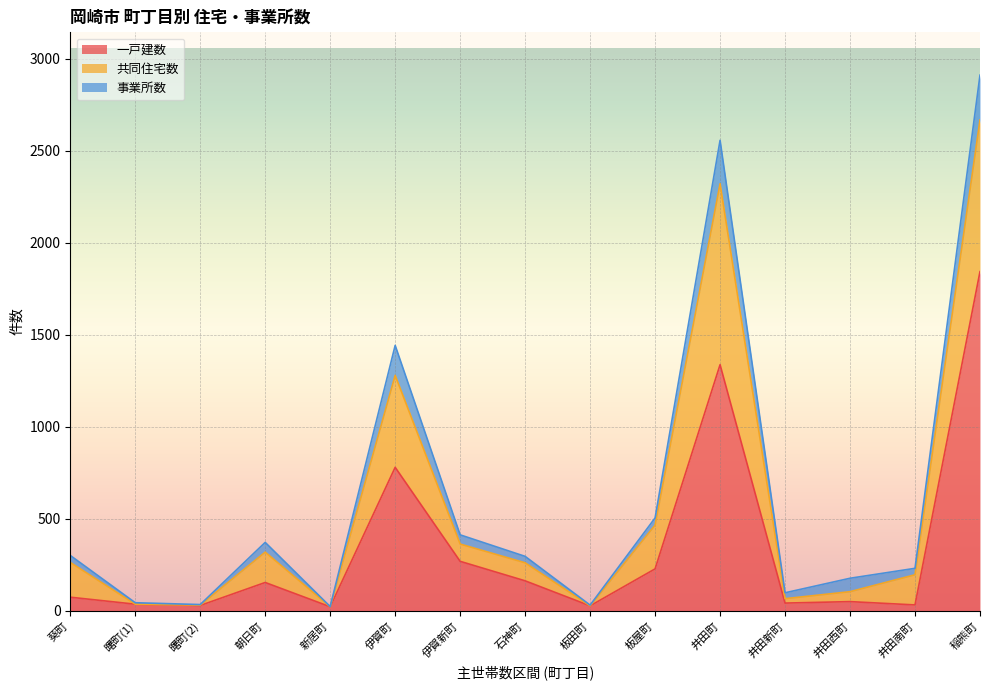

How many times do 事業所数 and 一戸建数 cross each other?

2